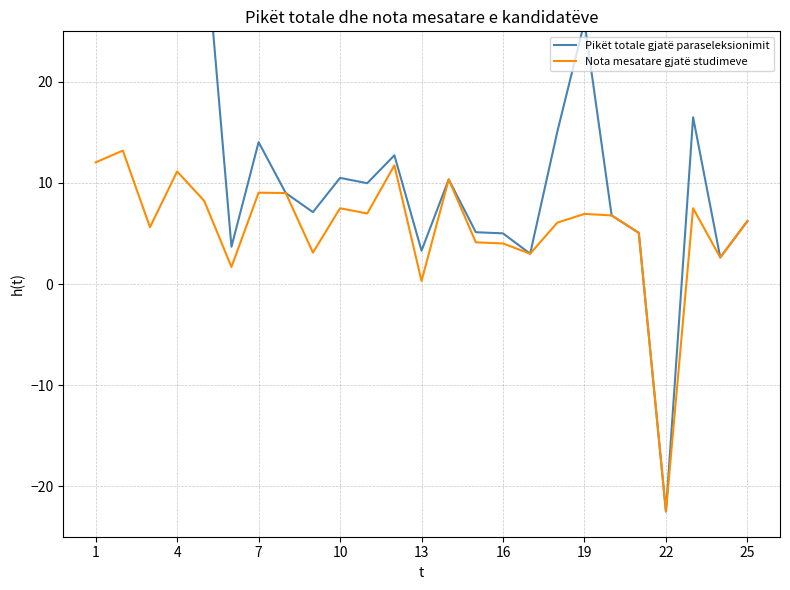

List the series in order of their overall mean, highest first.

Pikët totale gjatë paraseleksionimit, Nota mesatare gjatë studimeve